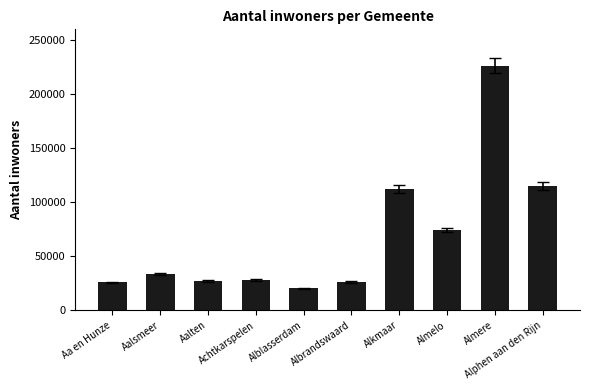

True or false: the data shows 28226 at Achtkarspelen.

True